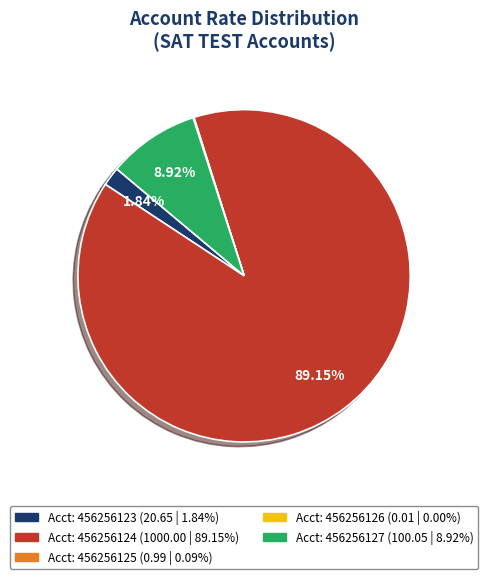

Does any single category account for the majority?

Yes